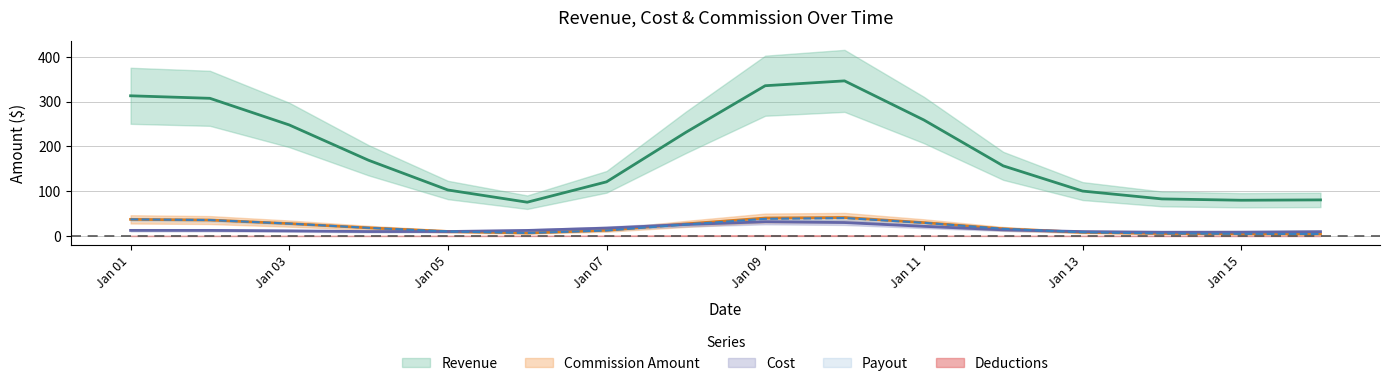

Between 2019-01-11 and 2019-01-14, which series saw the biggest shift?

Revenue